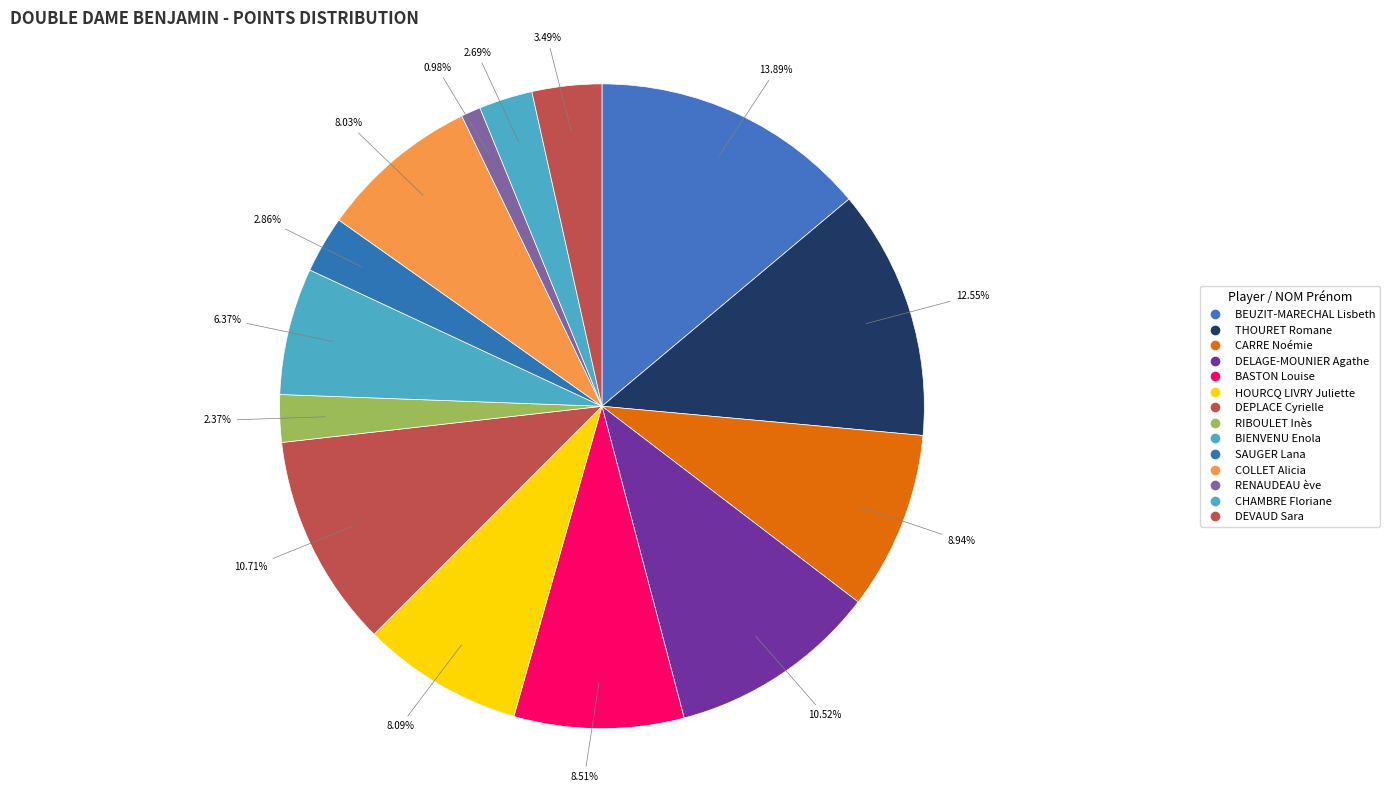

What portion of the pie excludes HOURCQ LIVRY Juliette?

91.9%